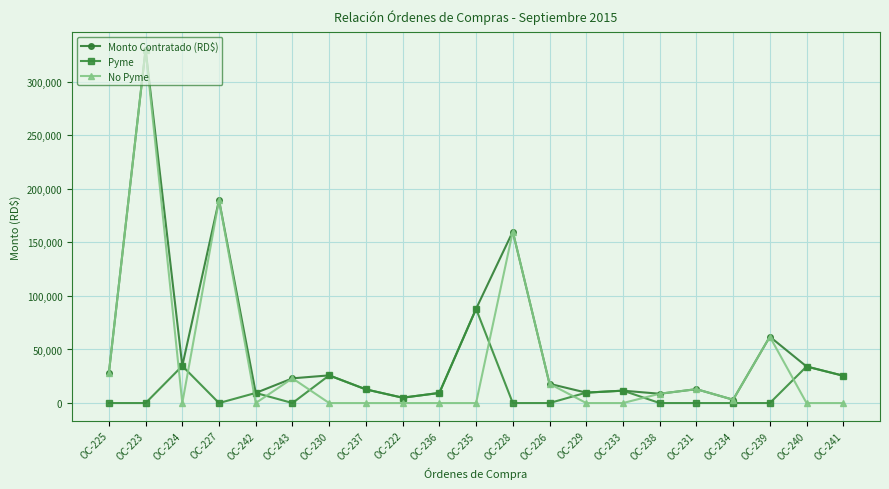

Rank the series by their average value, from lowest to highest.

Pyme, No Pyme, Monto Contratado (RD$)